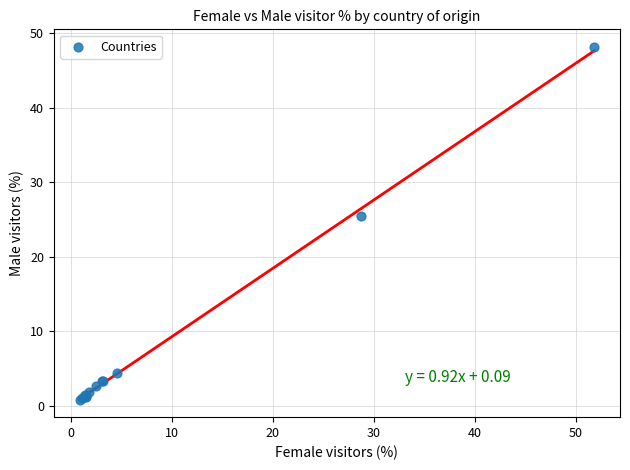

What Y value in the scatter plot is closest to 24?

25.5